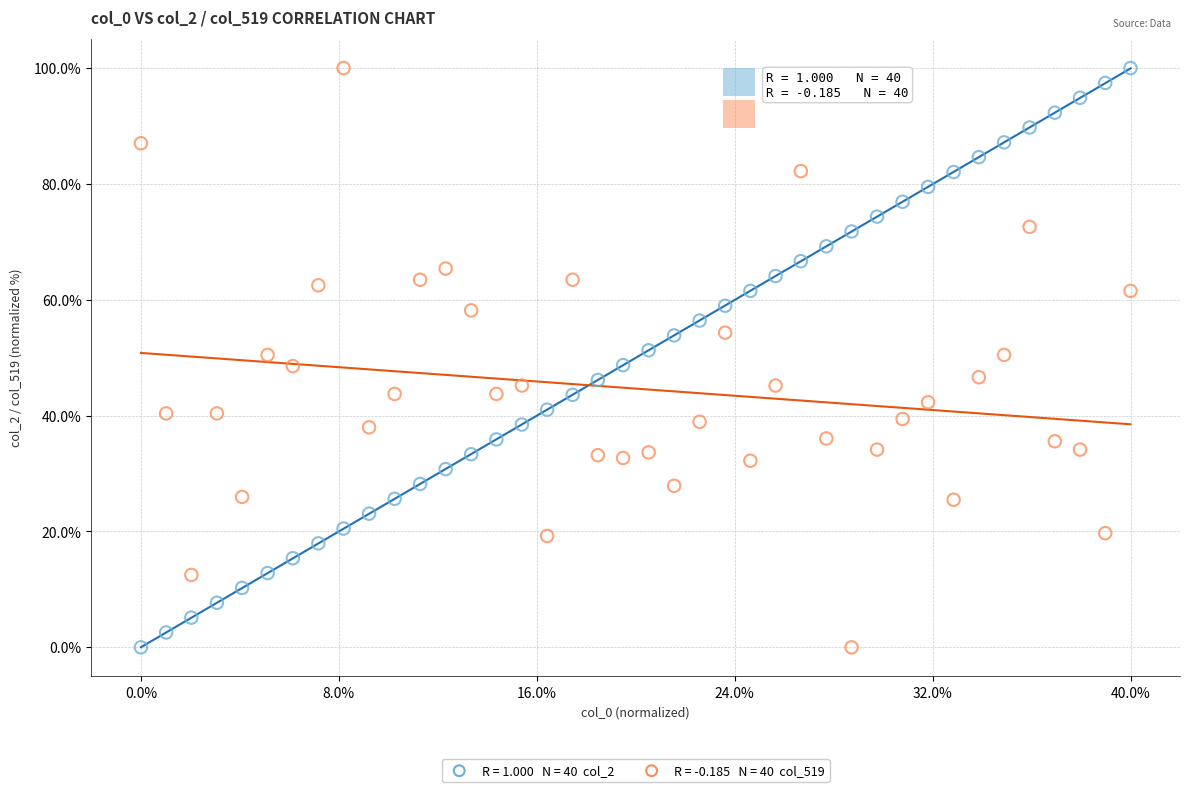

Across all data points, what is the range of X values (max minus min)?

1.0